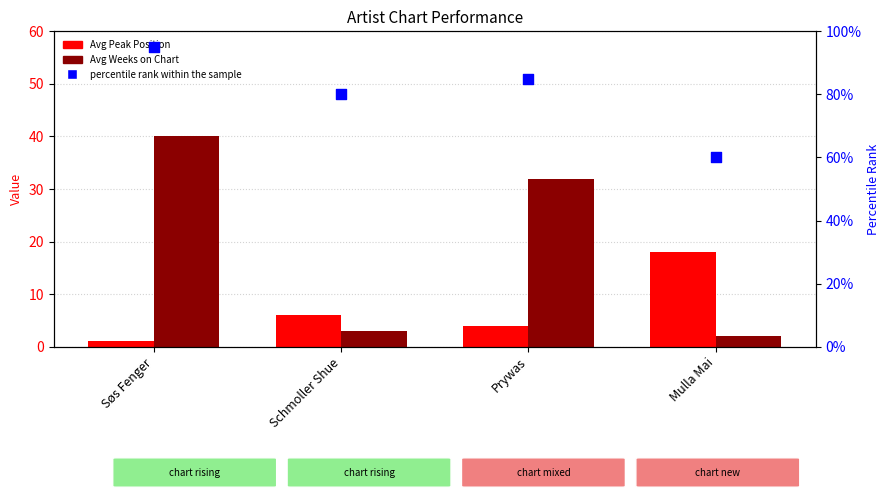

What is the total value across all series at Schmoller Shue?

89